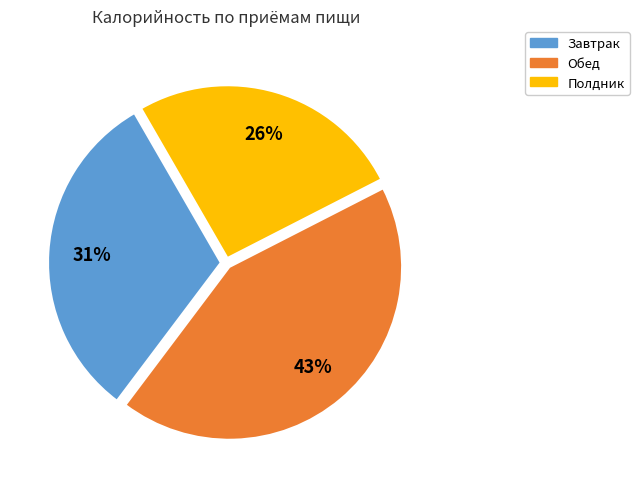

Does any single category account for the majority?

No